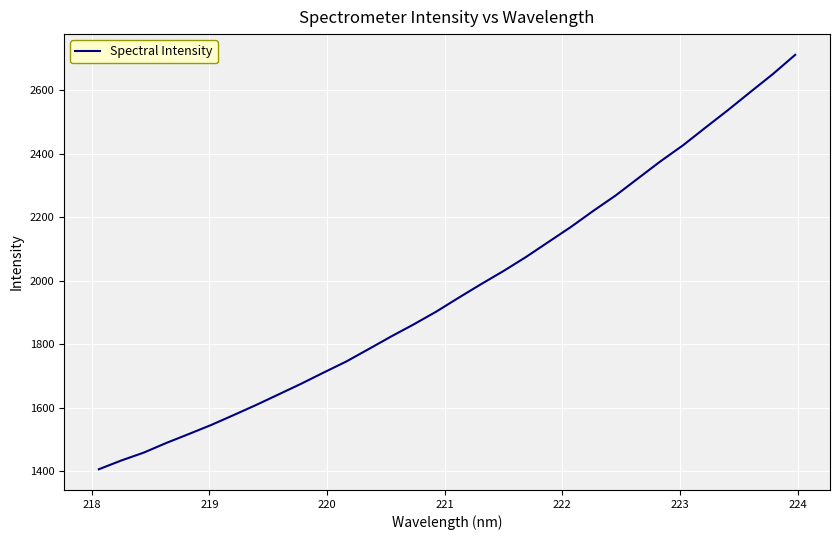

What is the difference between the maximum and minimum values?

1306.9